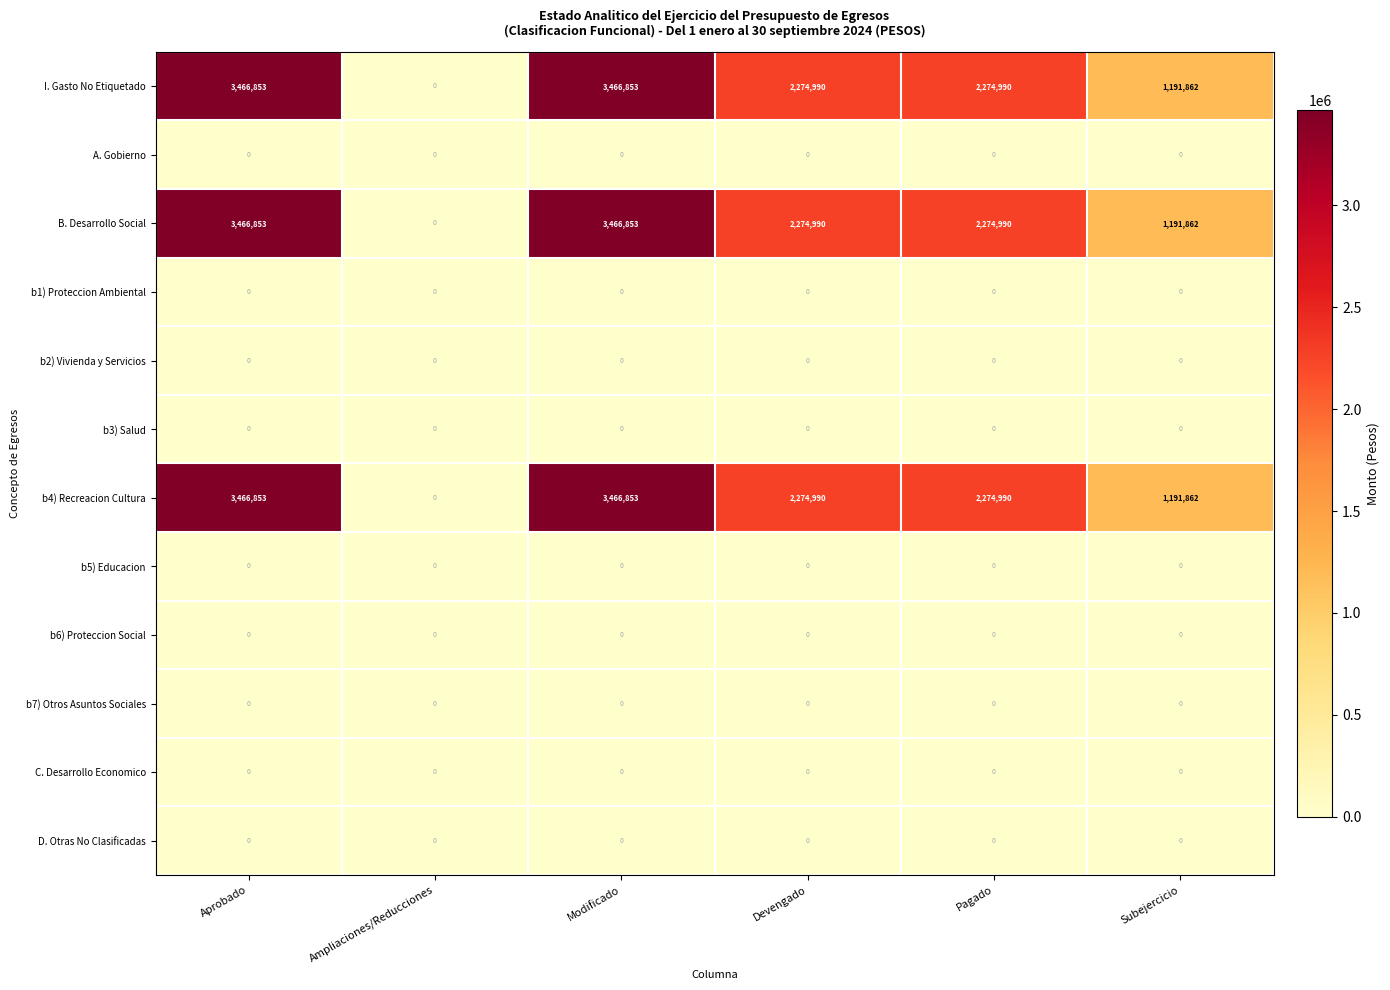

The value of b7) Otros Asuntos Sociales at Pagado is 0. True or false?

True